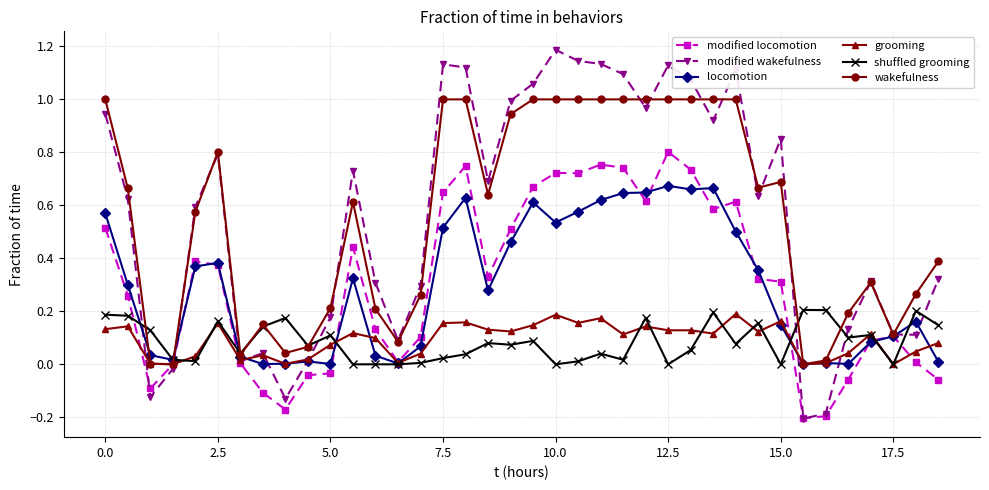

What is the greatest value displayed?

1.2